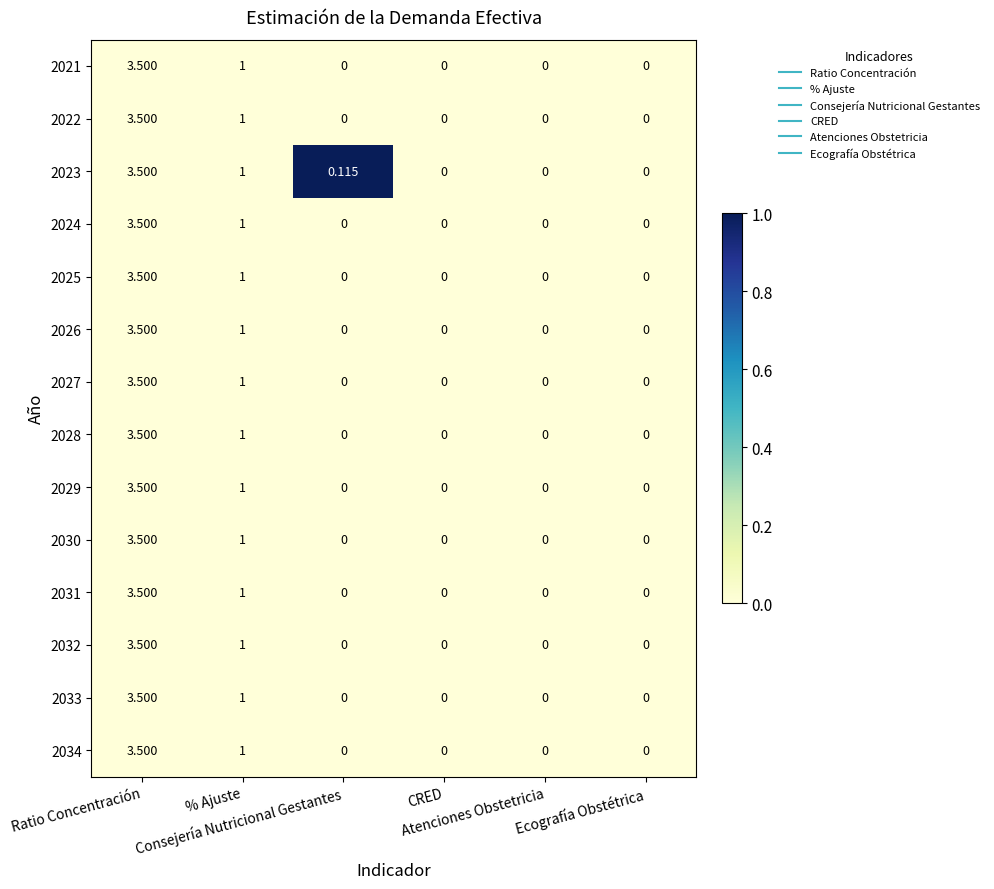

How many data points in 2026 are above 0?

2